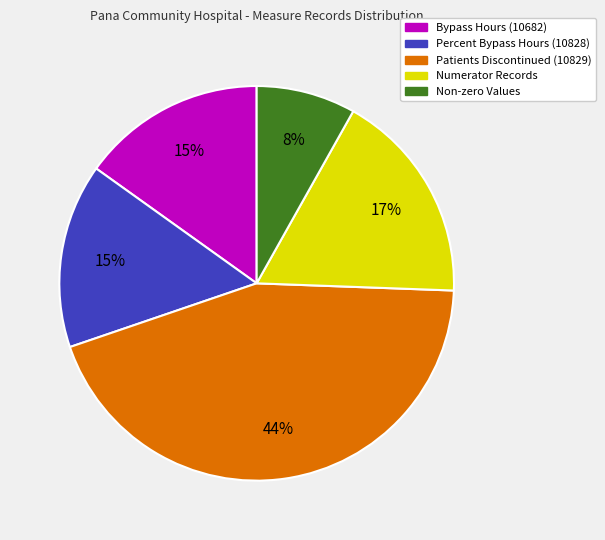

Does any single category account for the majority?

No